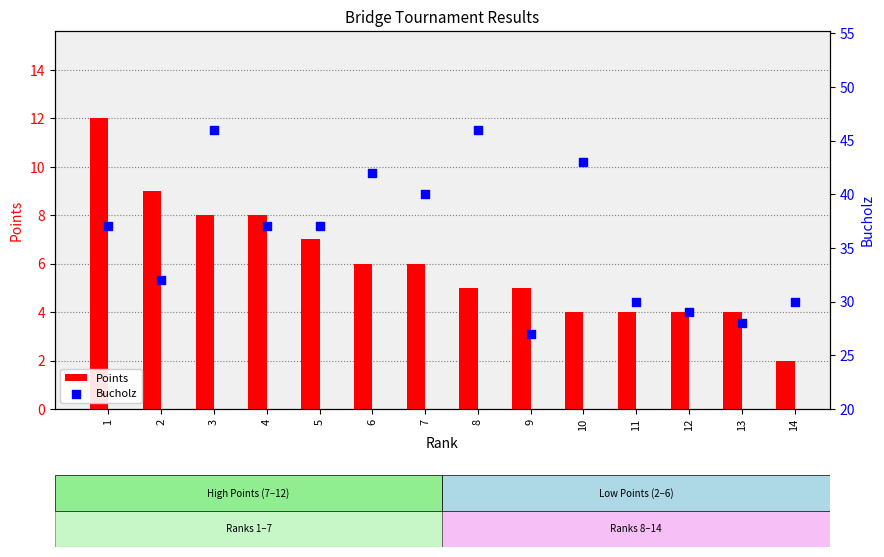

At how many categories does at least one series exceed 27?

13